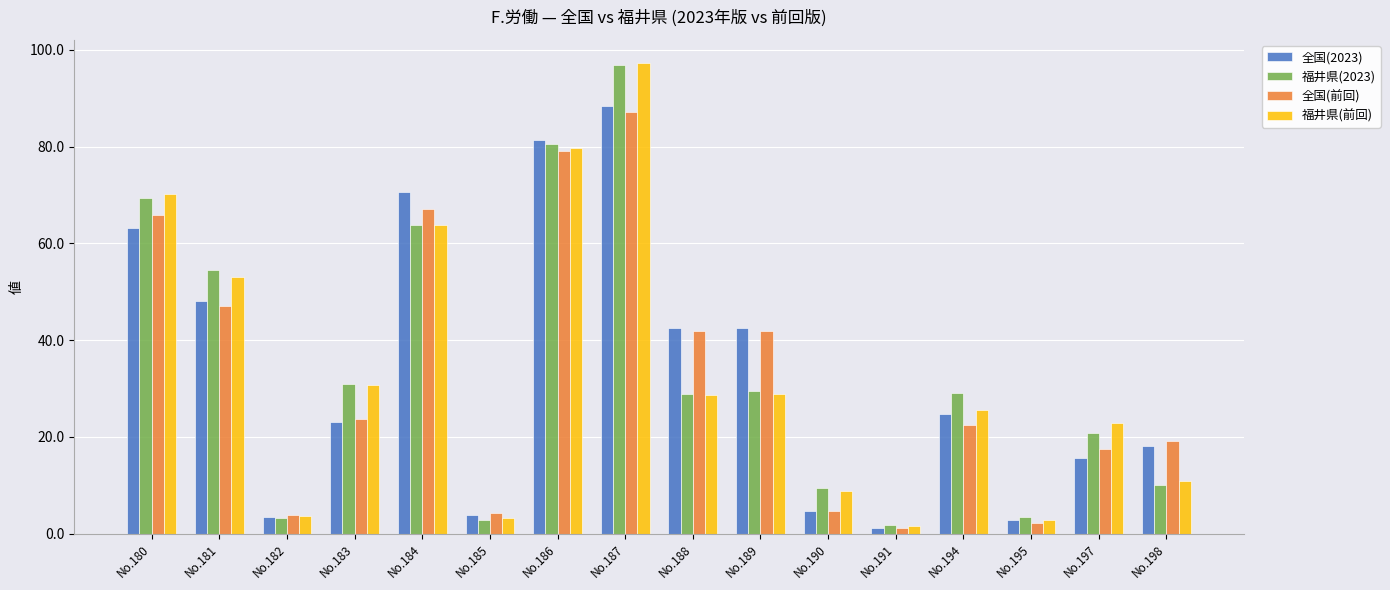

What is the maximum value for 福井県(2023)?

96.9